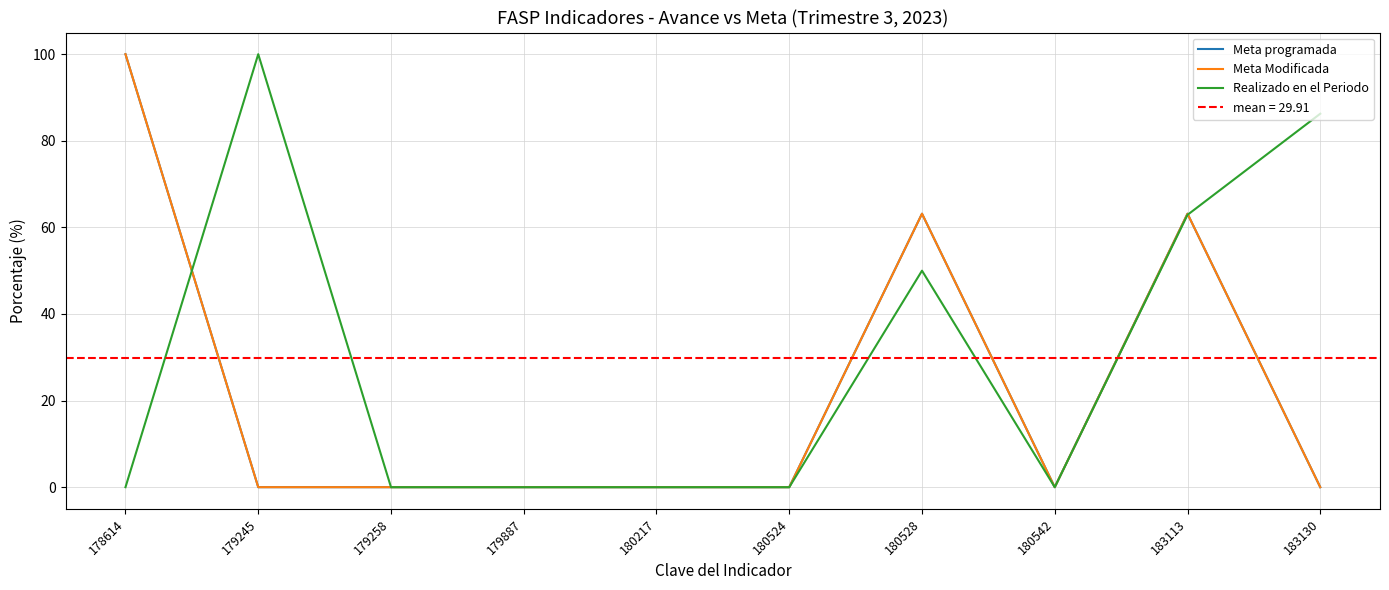

How many categories are shown in the chart?

10